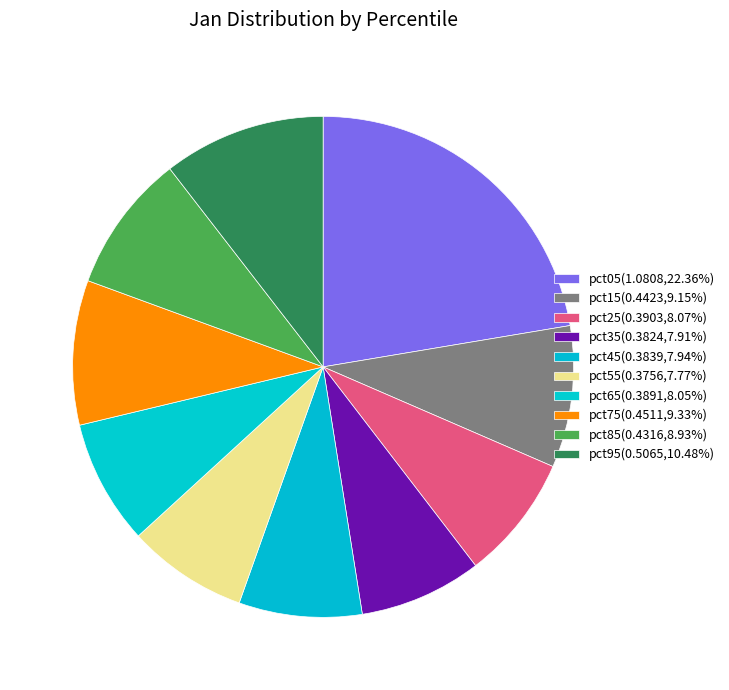

How many slices are in this pie chart?

10